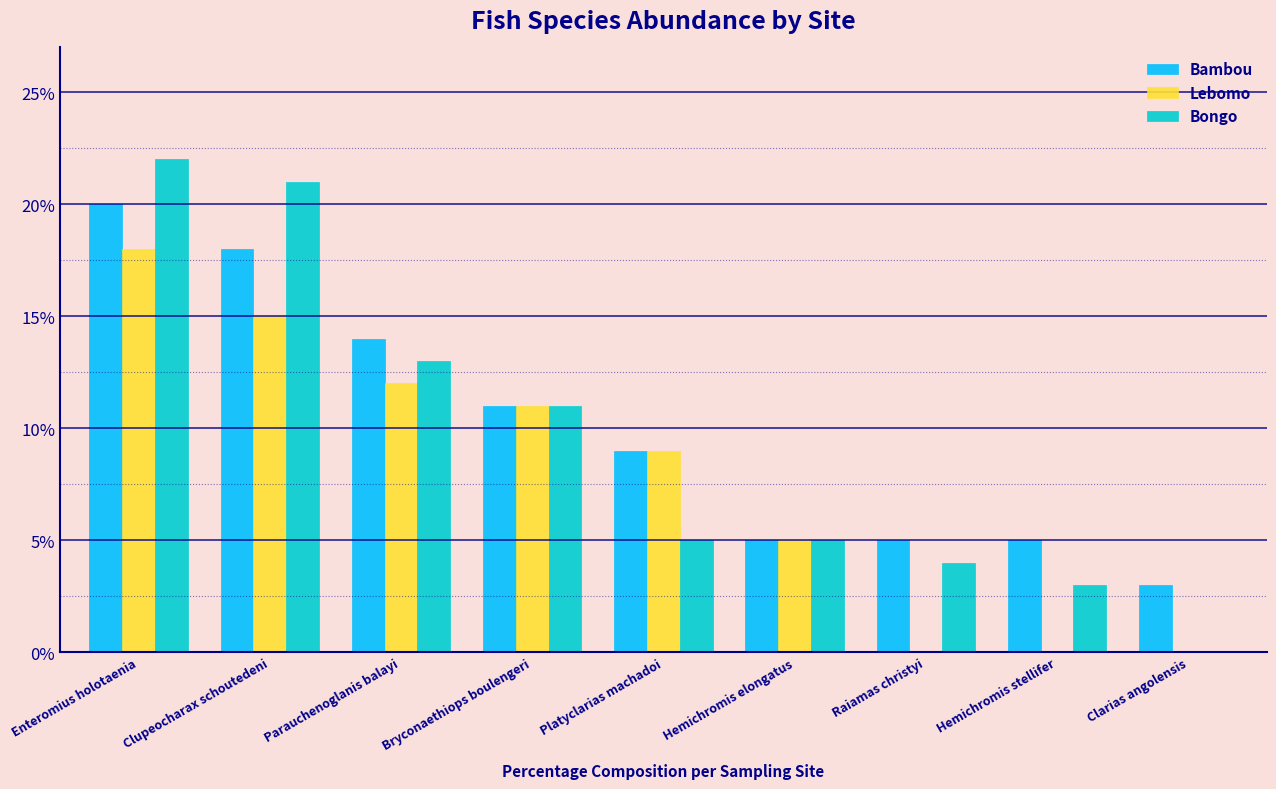

True or false: Lebomo has a value of 9 at Hemichromis elongatus.

False